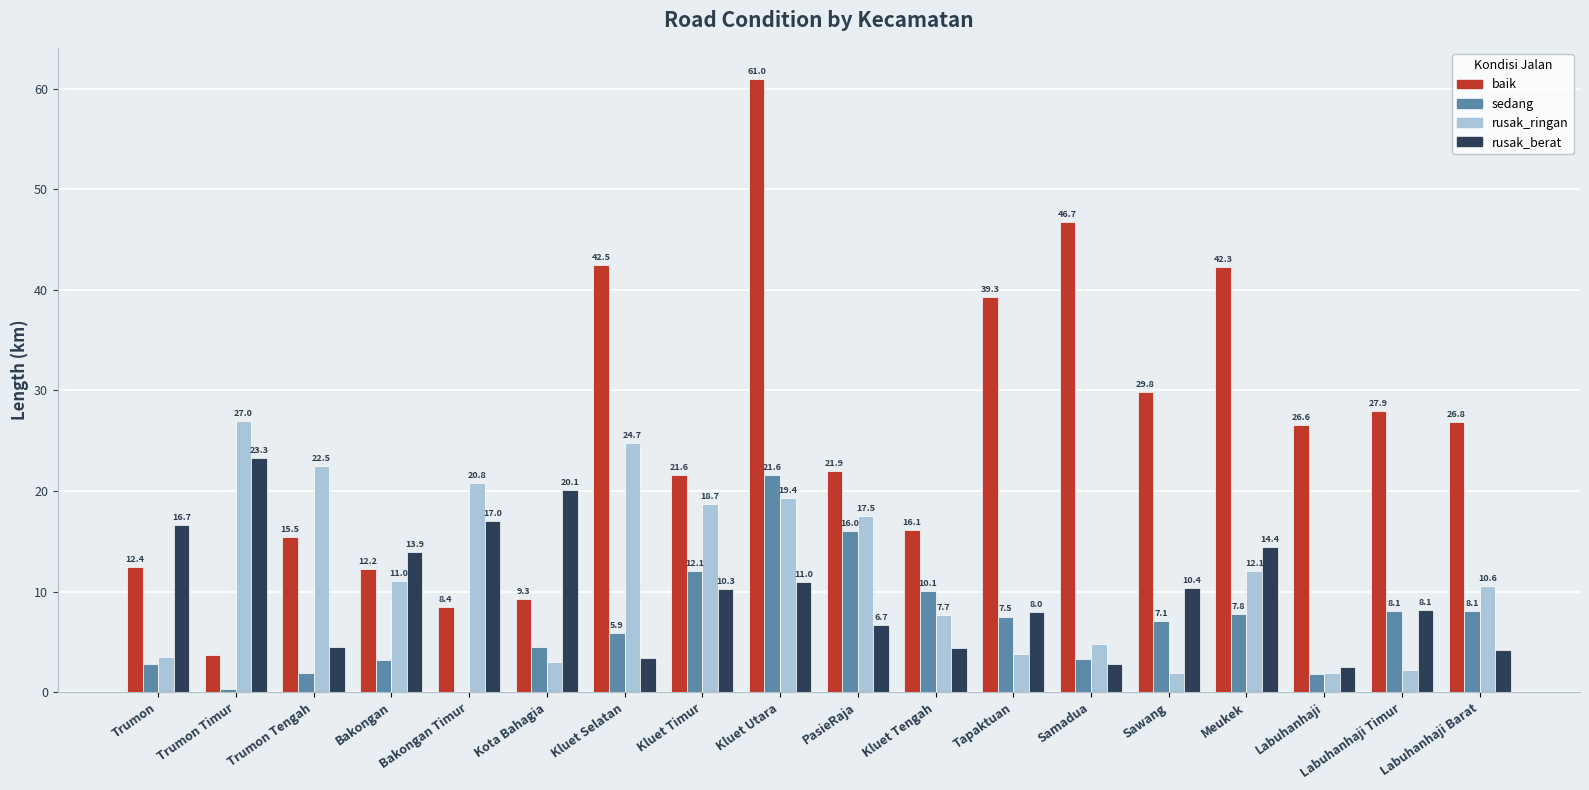

Is the value of rusak_berat at Bakongan greater than the value of sedang at Bakongan Timur?

Yes